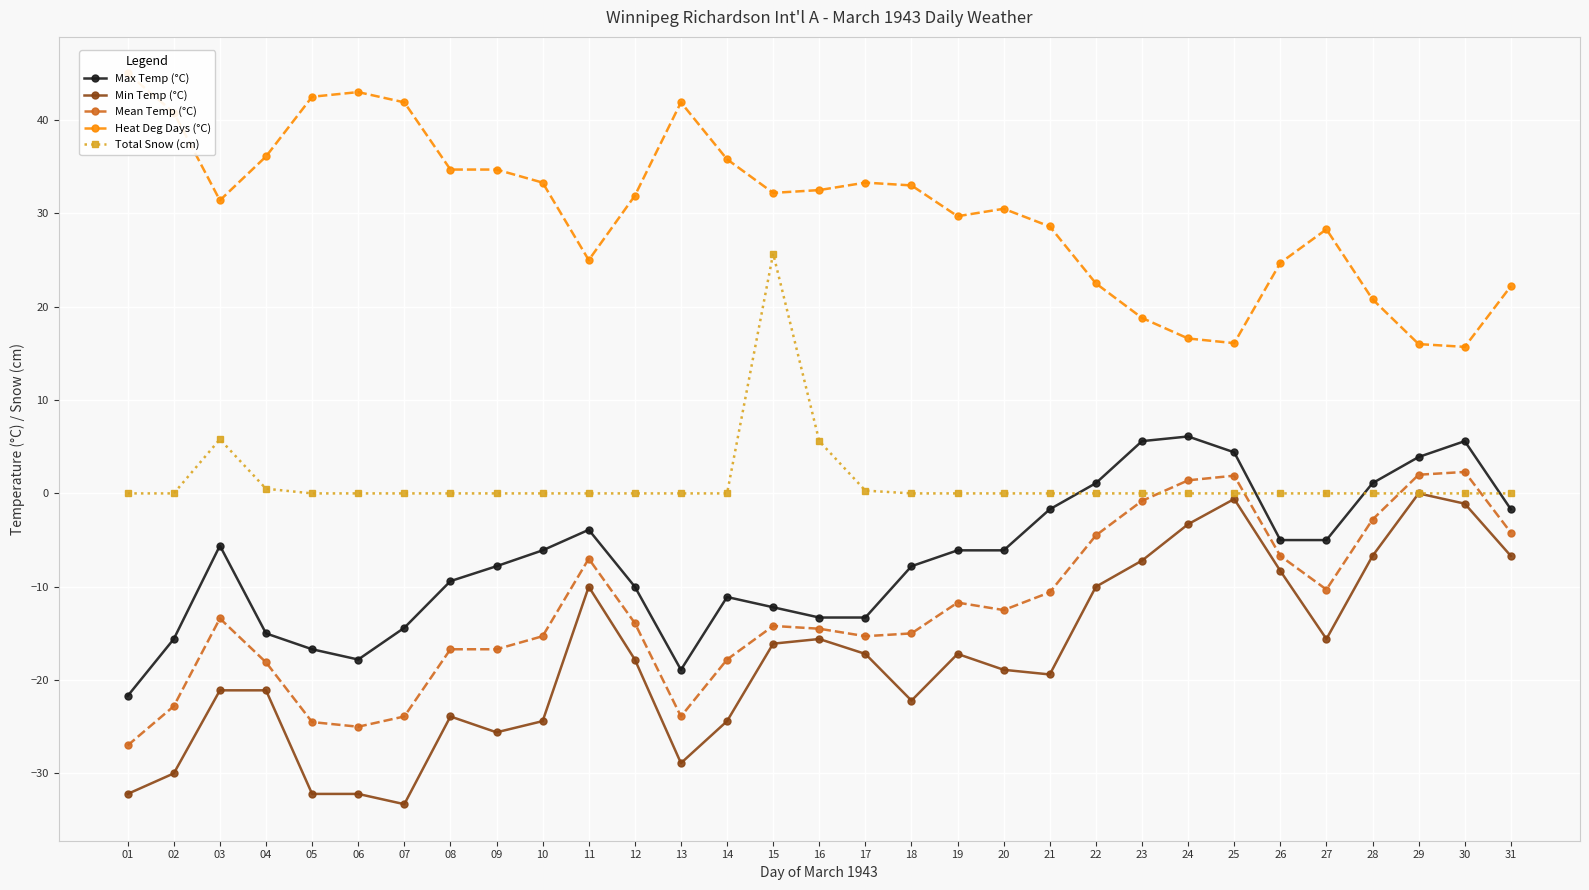

Is it true that Mean Temp (°C) equals -14.5 at 16?

True